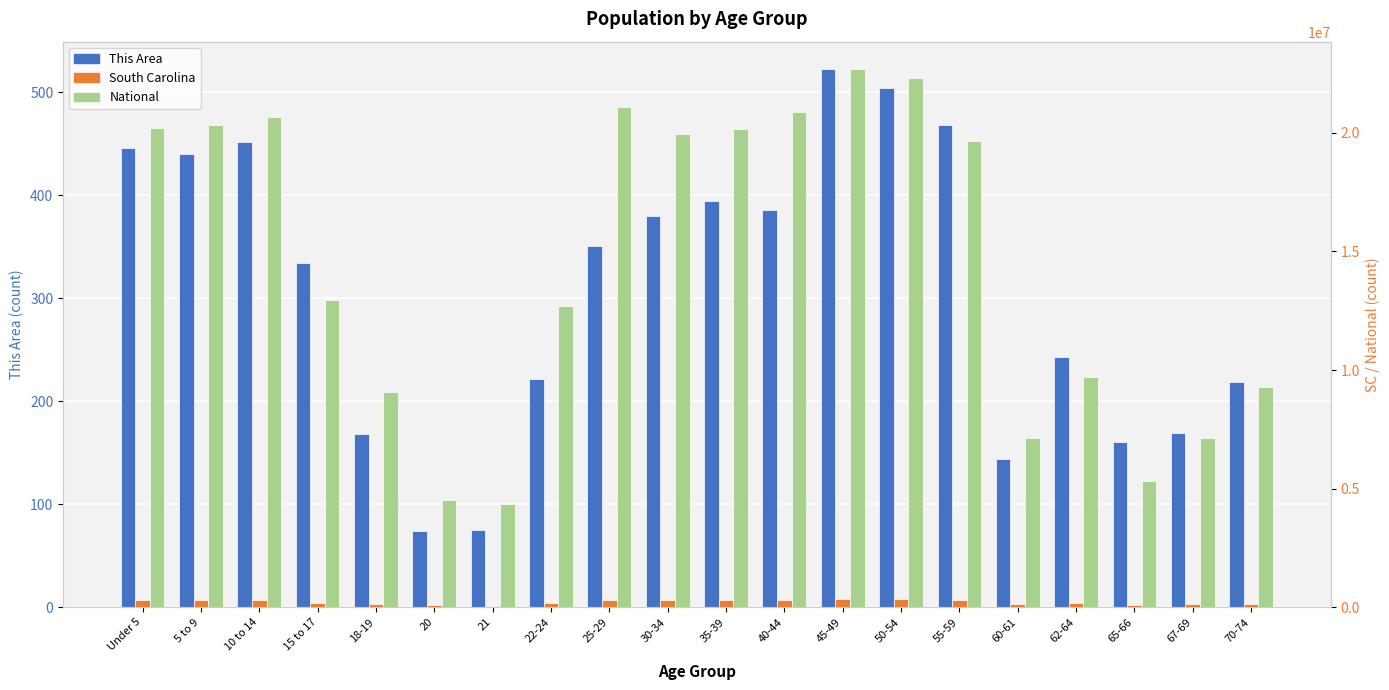

True or false: National has a value of 20890964 at 40-44.

True